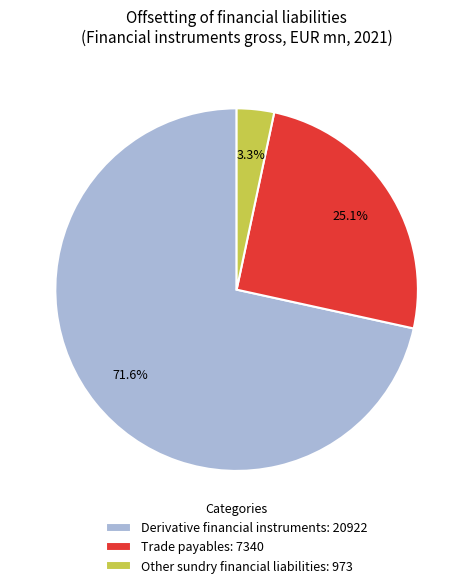

How much of the chart is everything except Derivative financial instruments?

28.4%